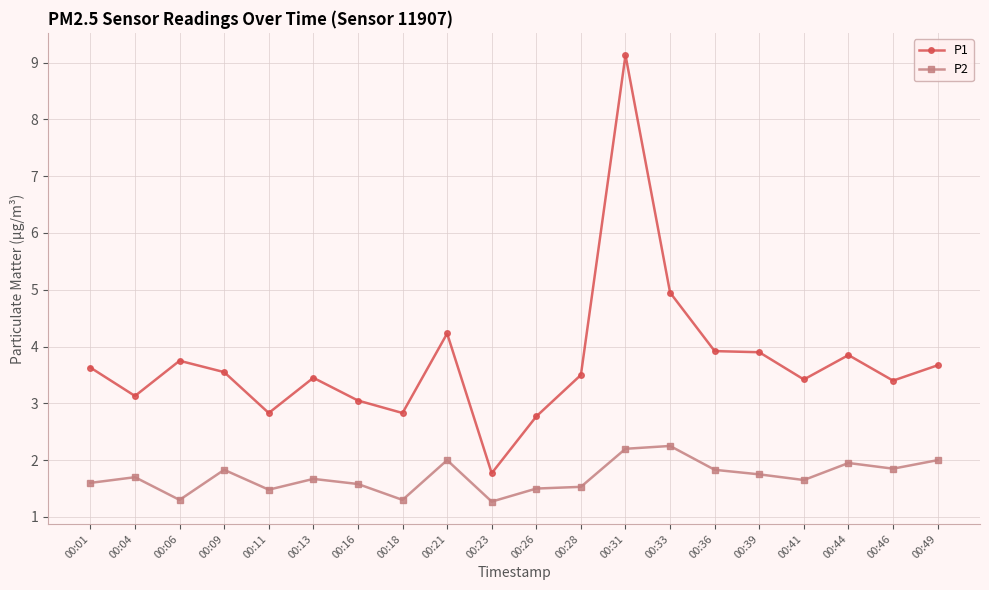

What is the difference between the P2 values at 00:13 and 00:18?

0.4